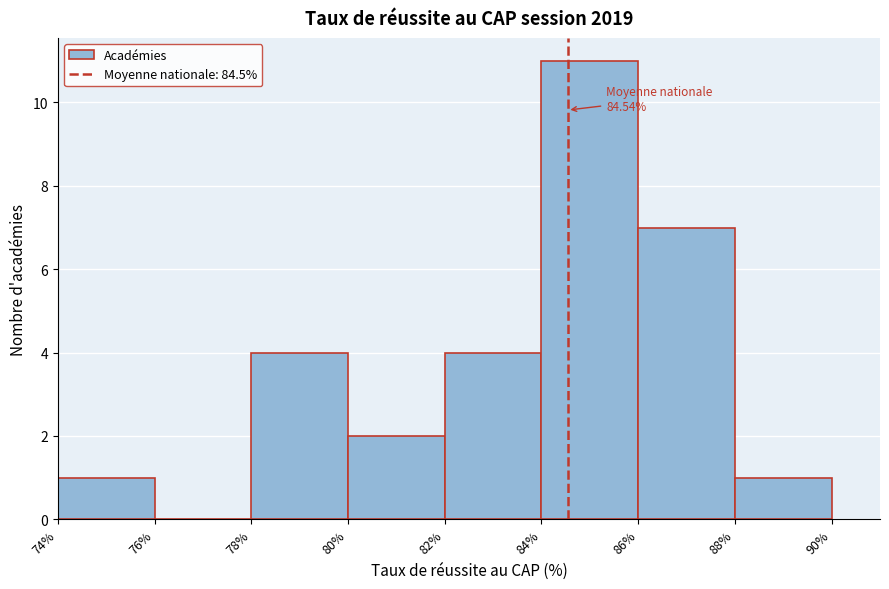

Over which range of the x-axis is the bar tallest?

84% to 86%